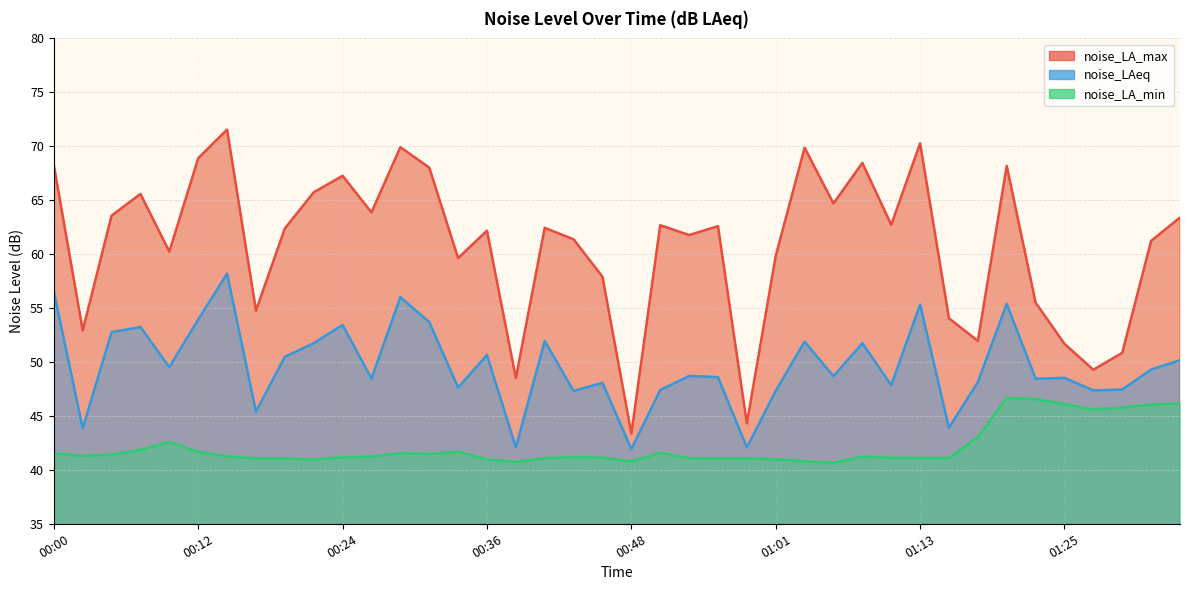

The value of noise_LA_max at 00:19 is 62.4. True or false?

True